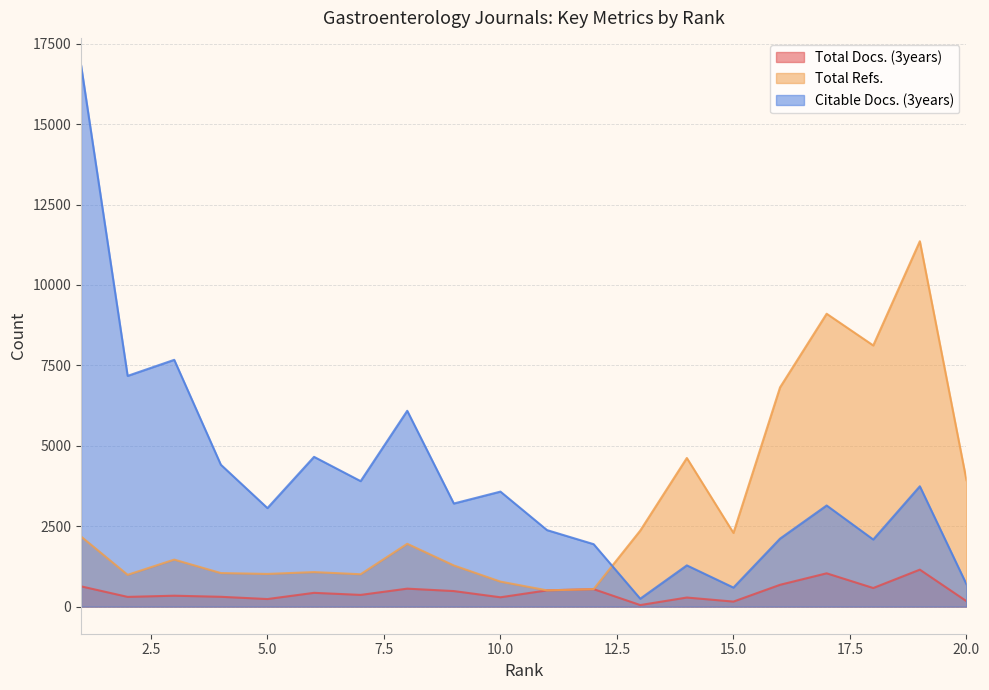

Where is Total Docs. (3years) nearest to the value 599?

18